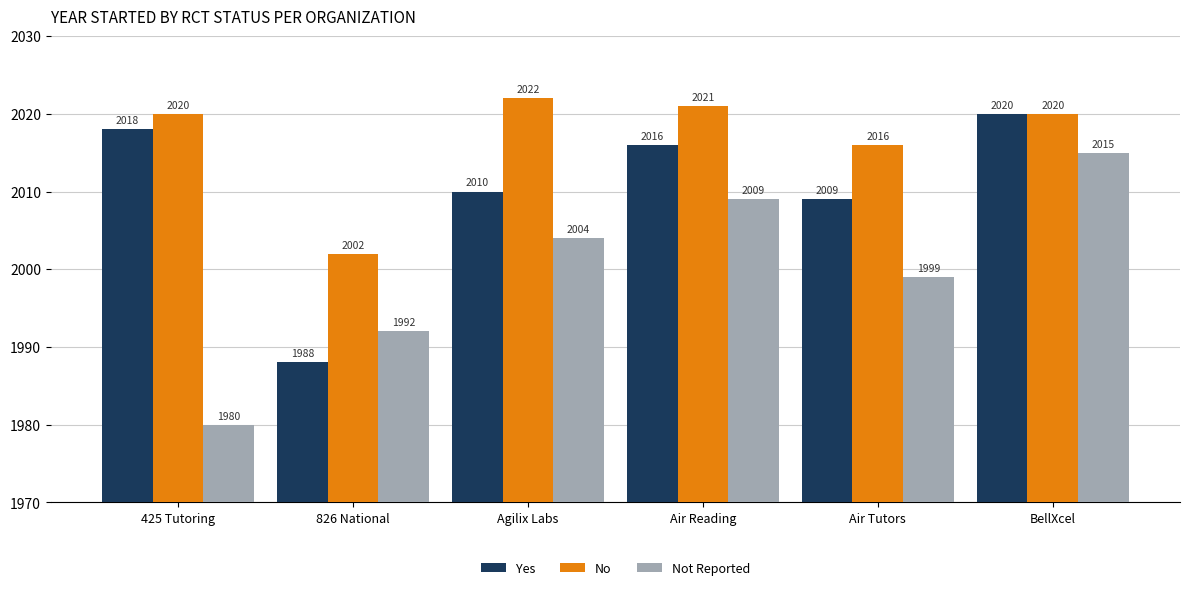

At Agilix Labs, list the series in order from smallest to largest.

Not Reported, Yes, No